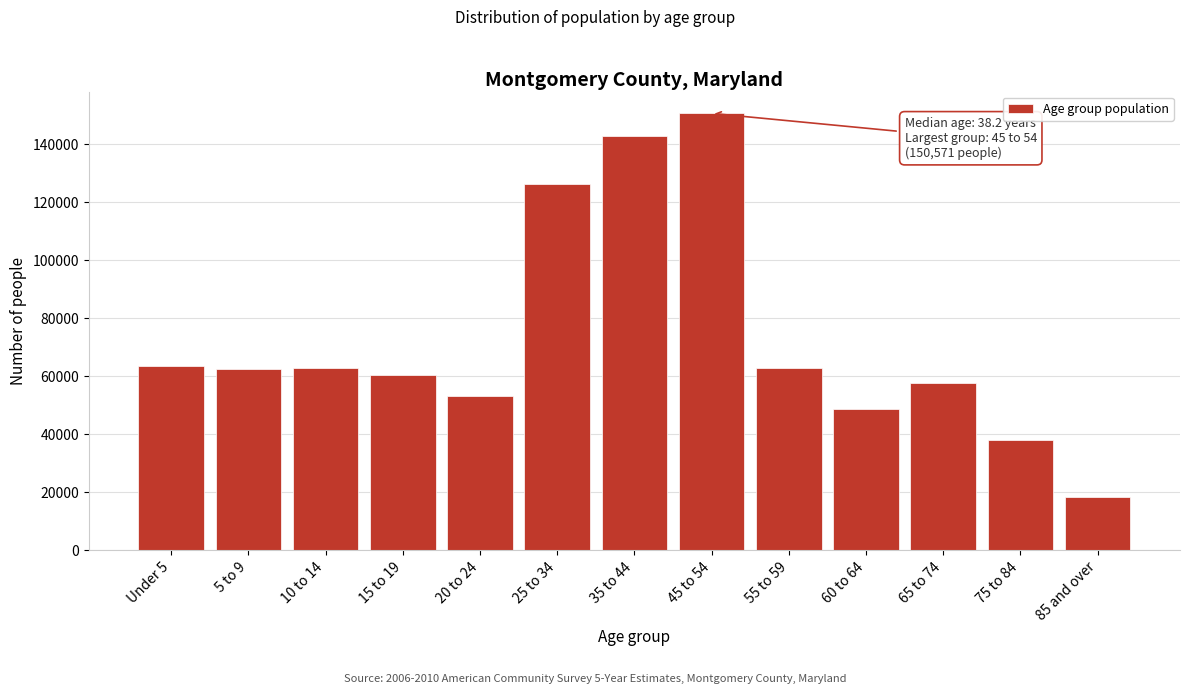

What value does the data have at 35 to 44, to the nearest 50?

142600